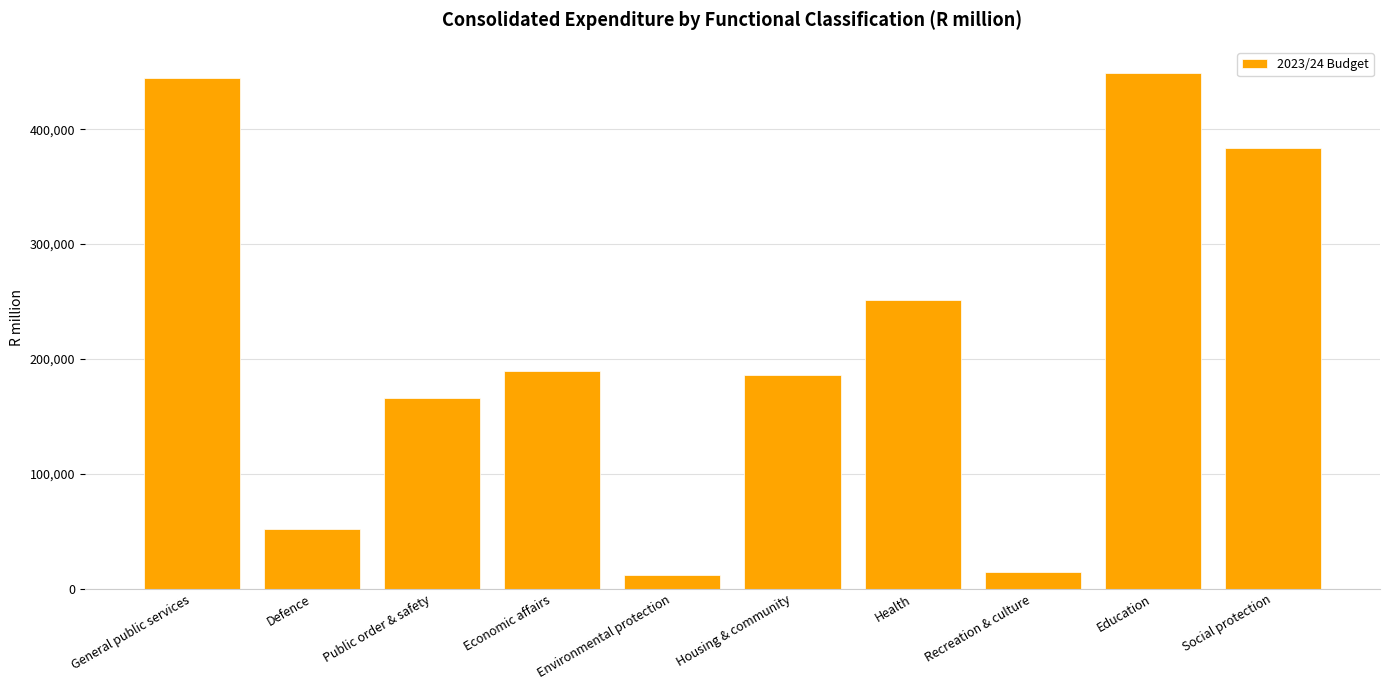

What is the label of the 2nd bar from the right?

Education